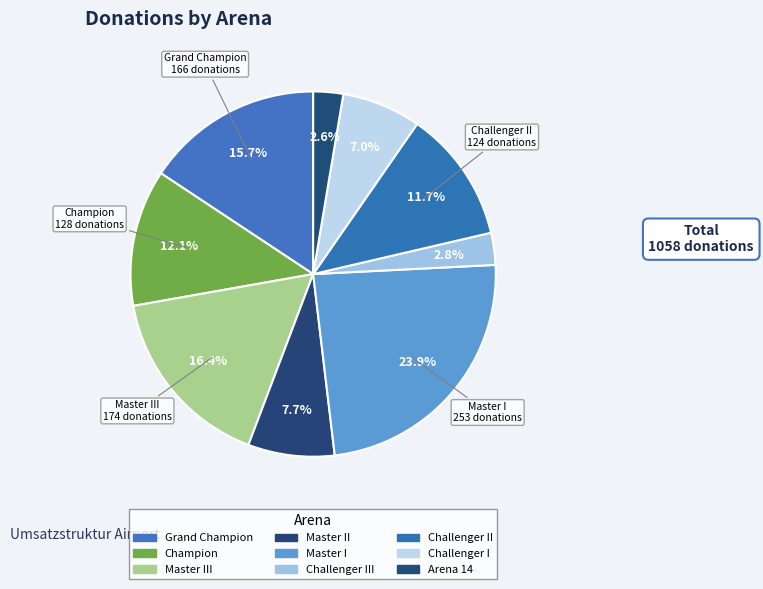

What is the ratio of the value at Challenger I to the value at Master II?

0.9